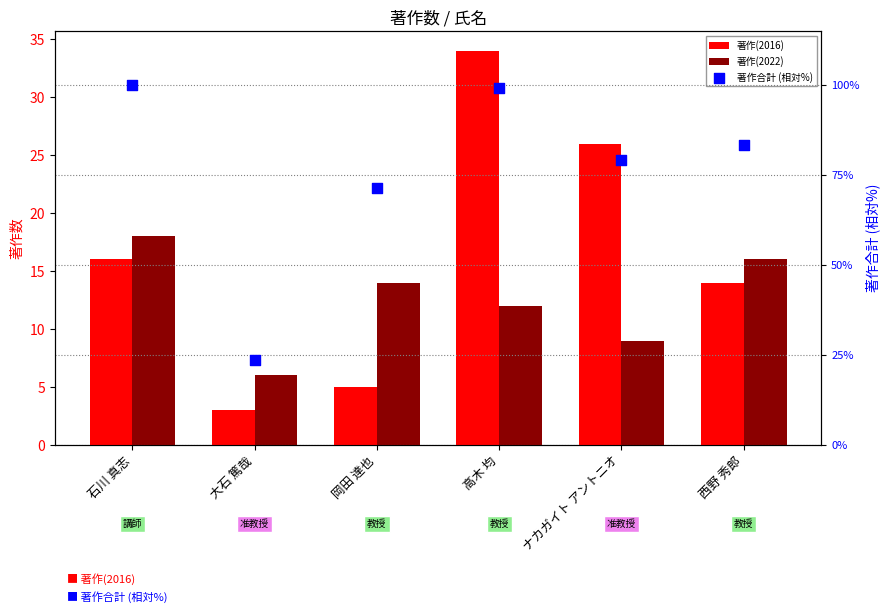

At how many categories does at least one series exceed 76?

4